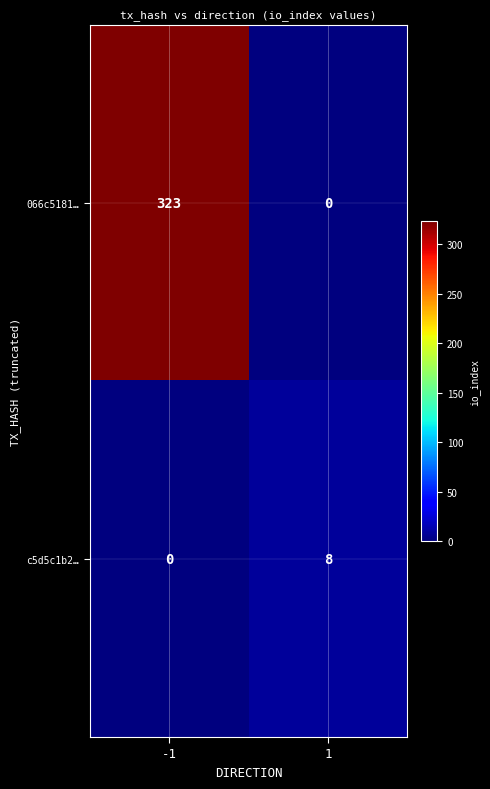

What is the difference between the 066c5181… values at 1 and -1?

323